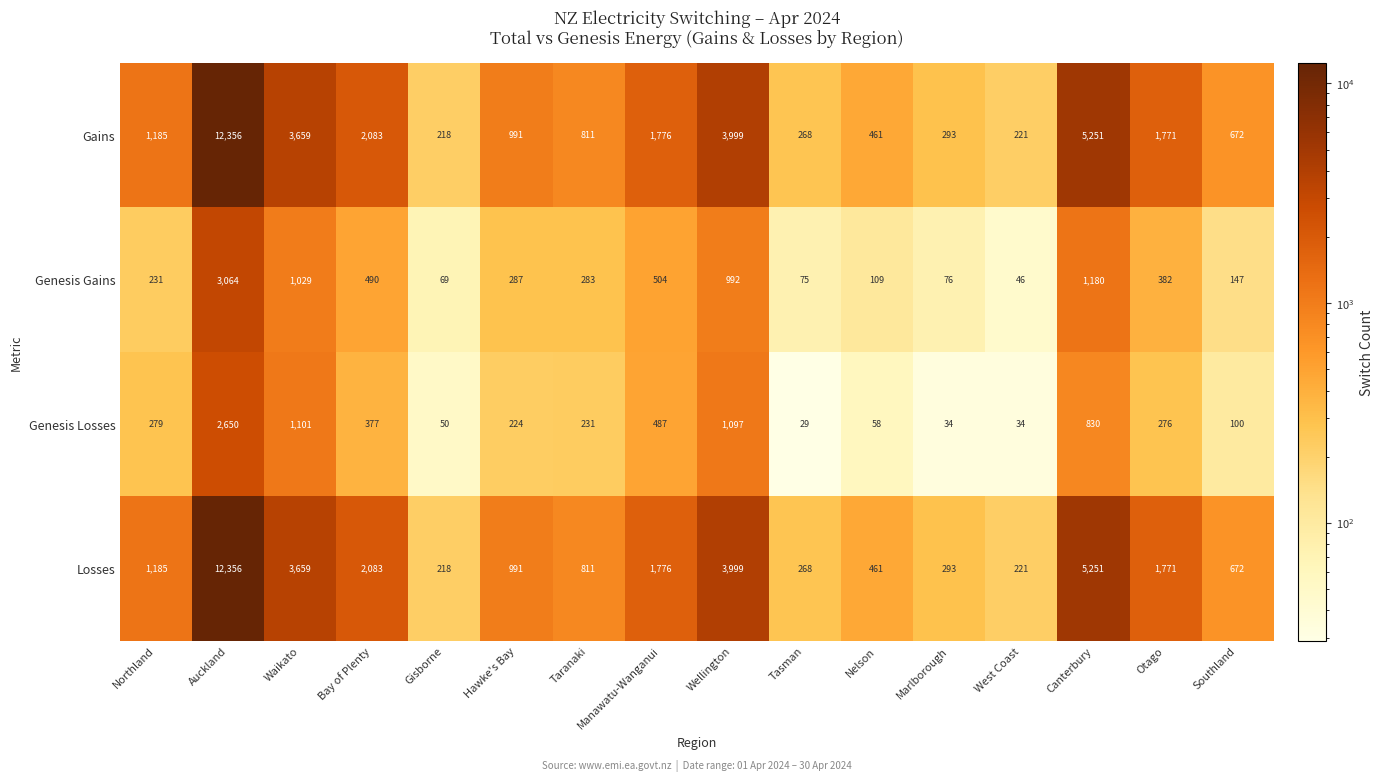

What is the greatest value displayed?

12356